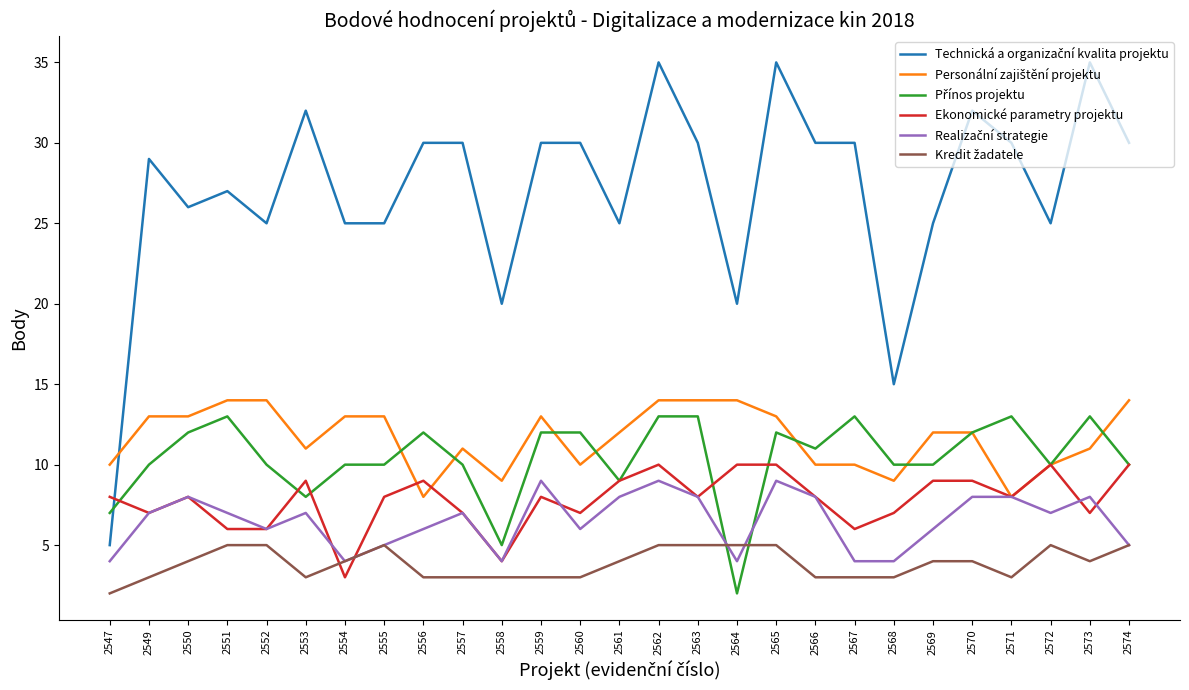

What is the total value across all series at 2557?

68